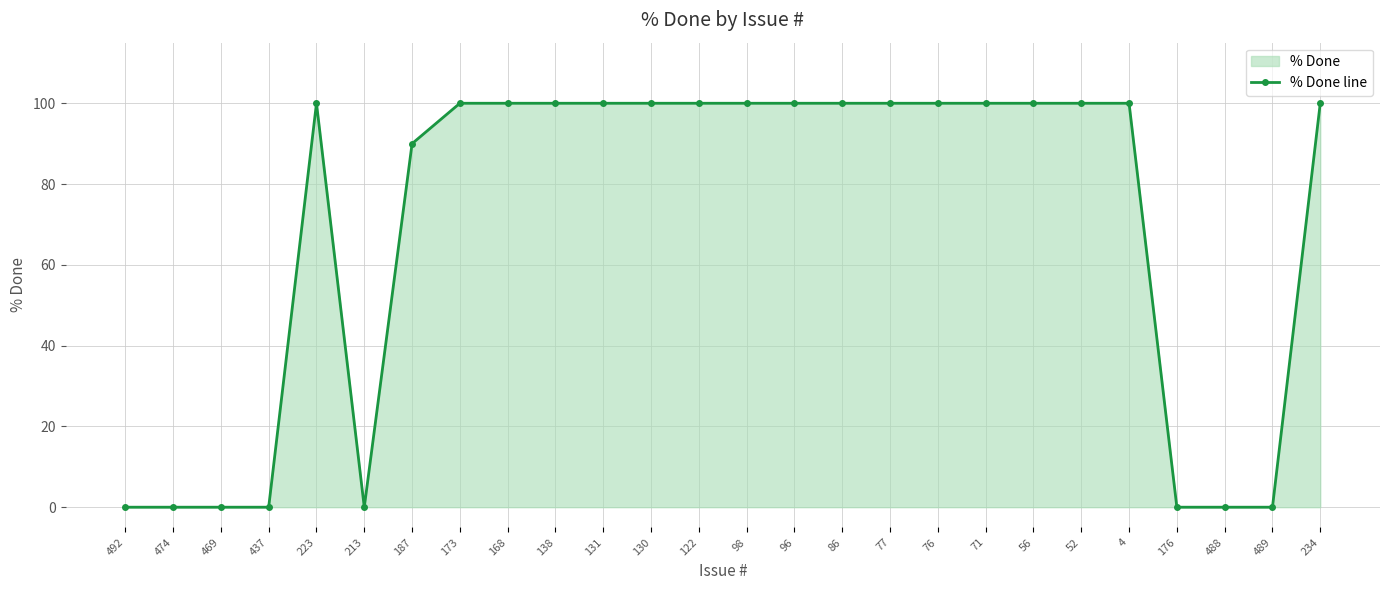

At which category does the chart reach its minimum across all series?

492